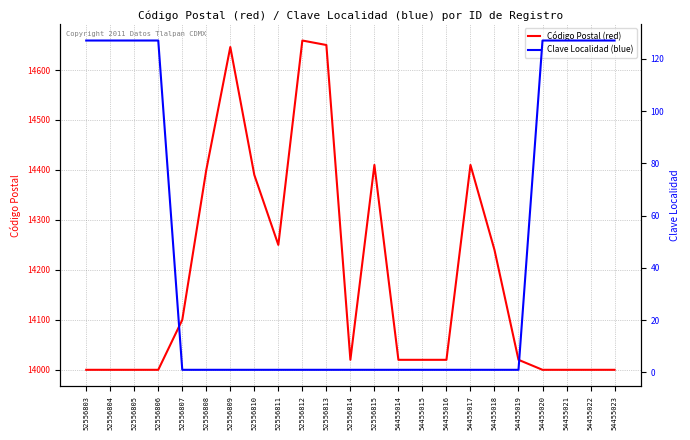

Rank the series at 52556805 from highest to lowest value.

Código Postal (red), Clave Localidad (blue)